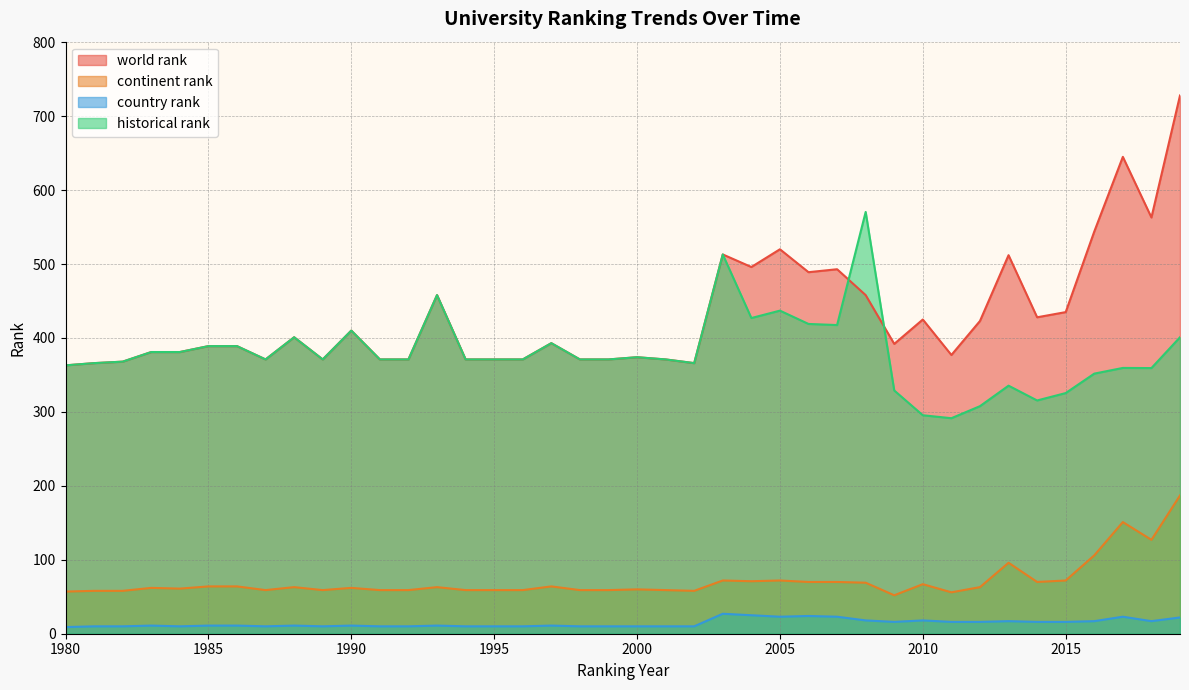

The world rank series shows 371.0 at 1995. True or false?

True